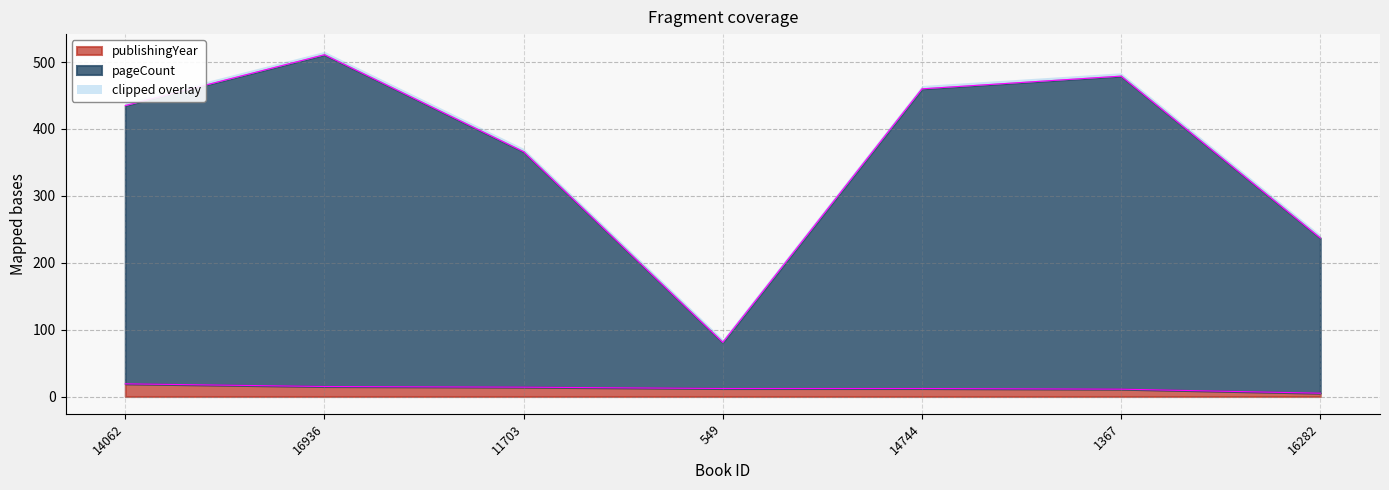

What is the difference between the maximum and minimum values in the publishingYear series?

14